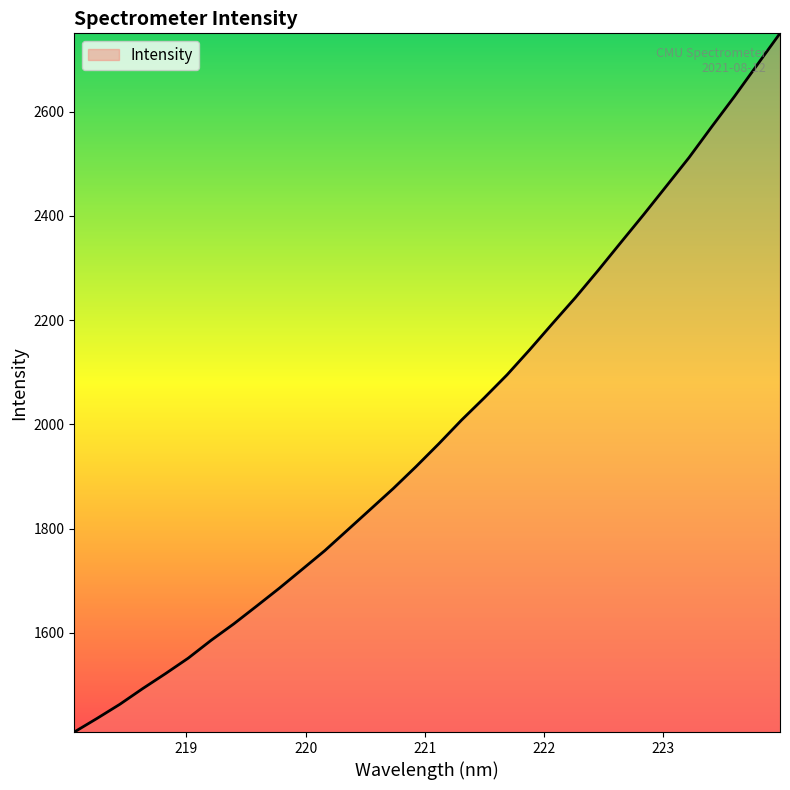

What is the greatest value displayed?

2750.0